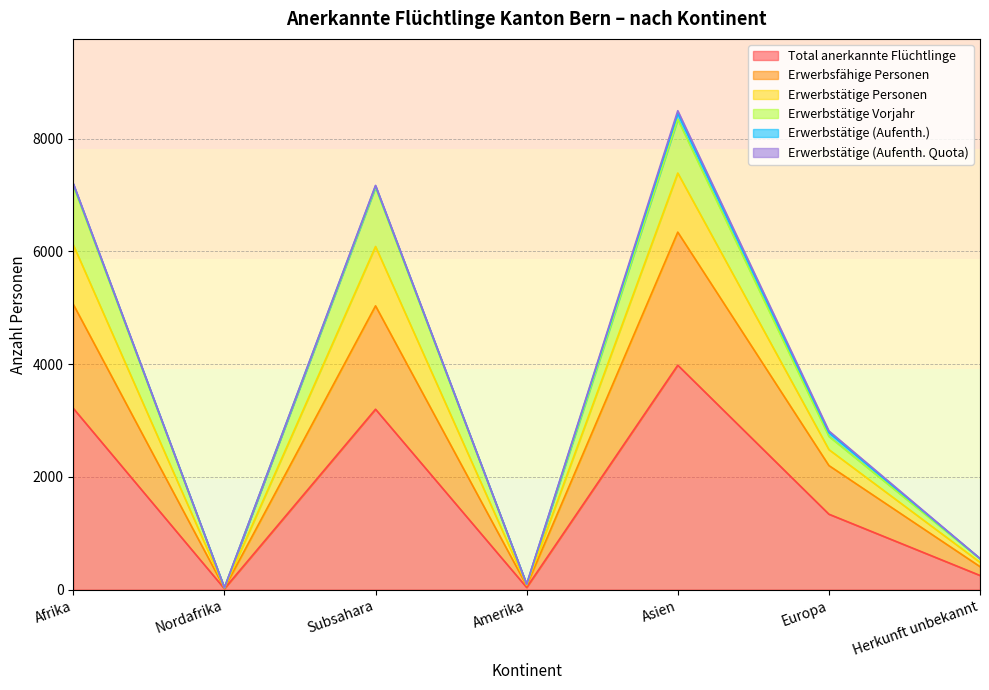

What is the highest value of the Total anerkannte Flüchtlinge series?

3981